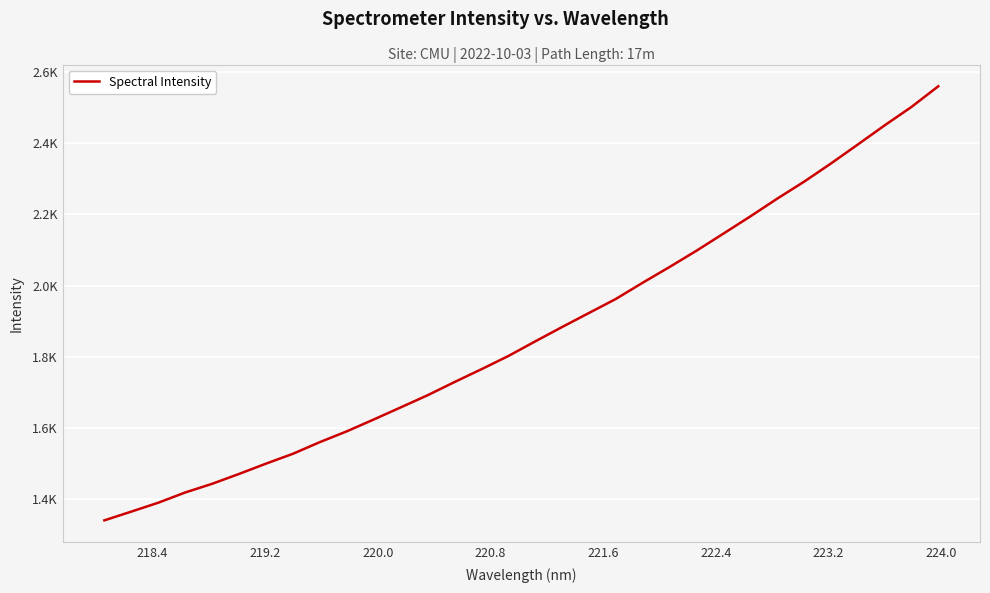

What is the value of the 8th point from the left?

1526.8